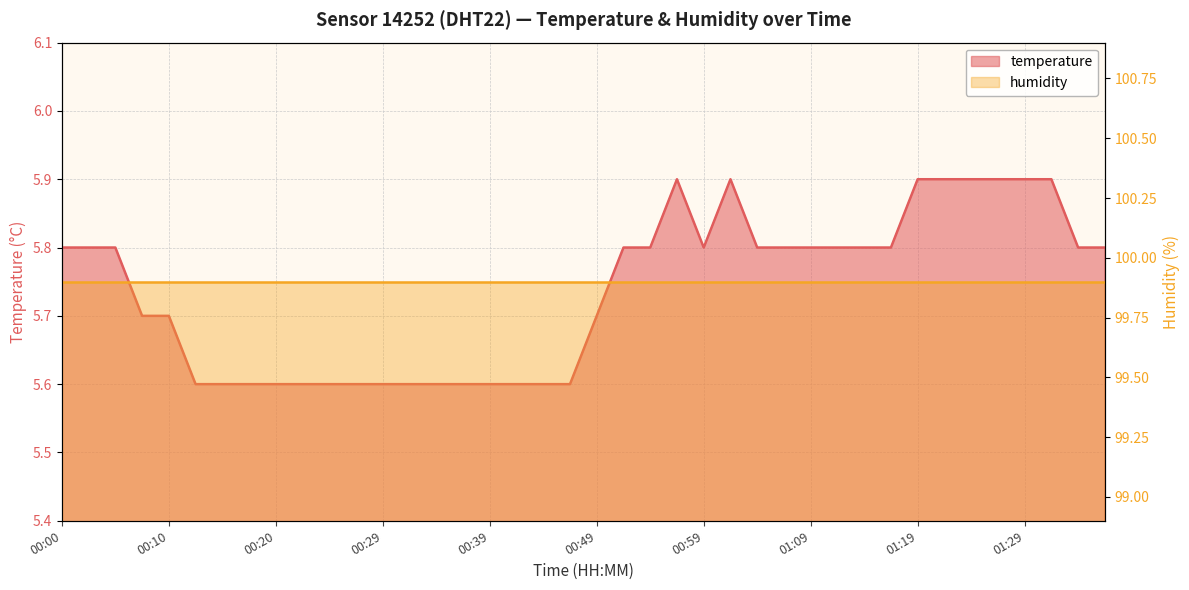

Rank the categories by value from highest to lowest.

00:57, 01:02, 01:19, 01:21, 01:24, 01:26, 01:29, 01:31, 00:00, 00:02, 00:05, 00:52, 00:54, 00:59, 01:04, 01:06, 01:09, 01:11, 01:14, 01:16, 01:34, 01:36, 00:07, 00:10, 00:49, 00:12, 00:15, 00:17, 00:20, 00:22, 00:25, 00:27, 00:29, 00:32, 00:34, 00:37, 00:39, 00:42, 00:44, 00:47